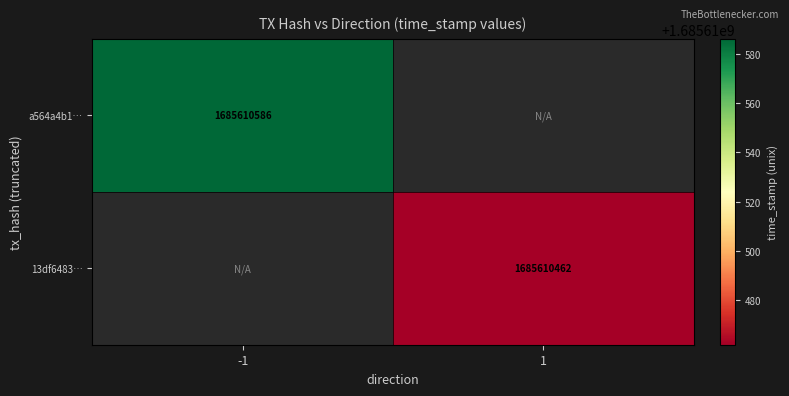

List the series in order of their peak value, highest first.

a564a4b105b6e9ce06d790bfdf5e17fc1b84626, 13df64834986efa49021a5977cd15243917e1de